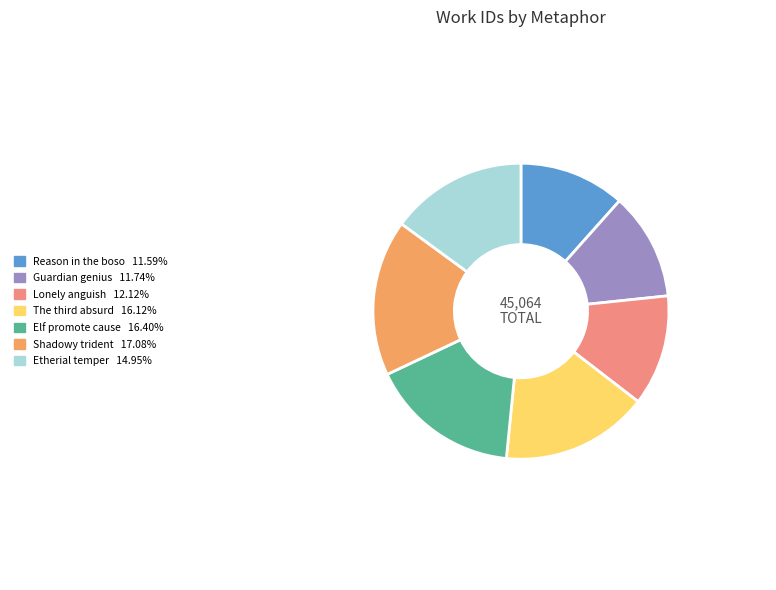

Is there a majority slice in this chart?

No